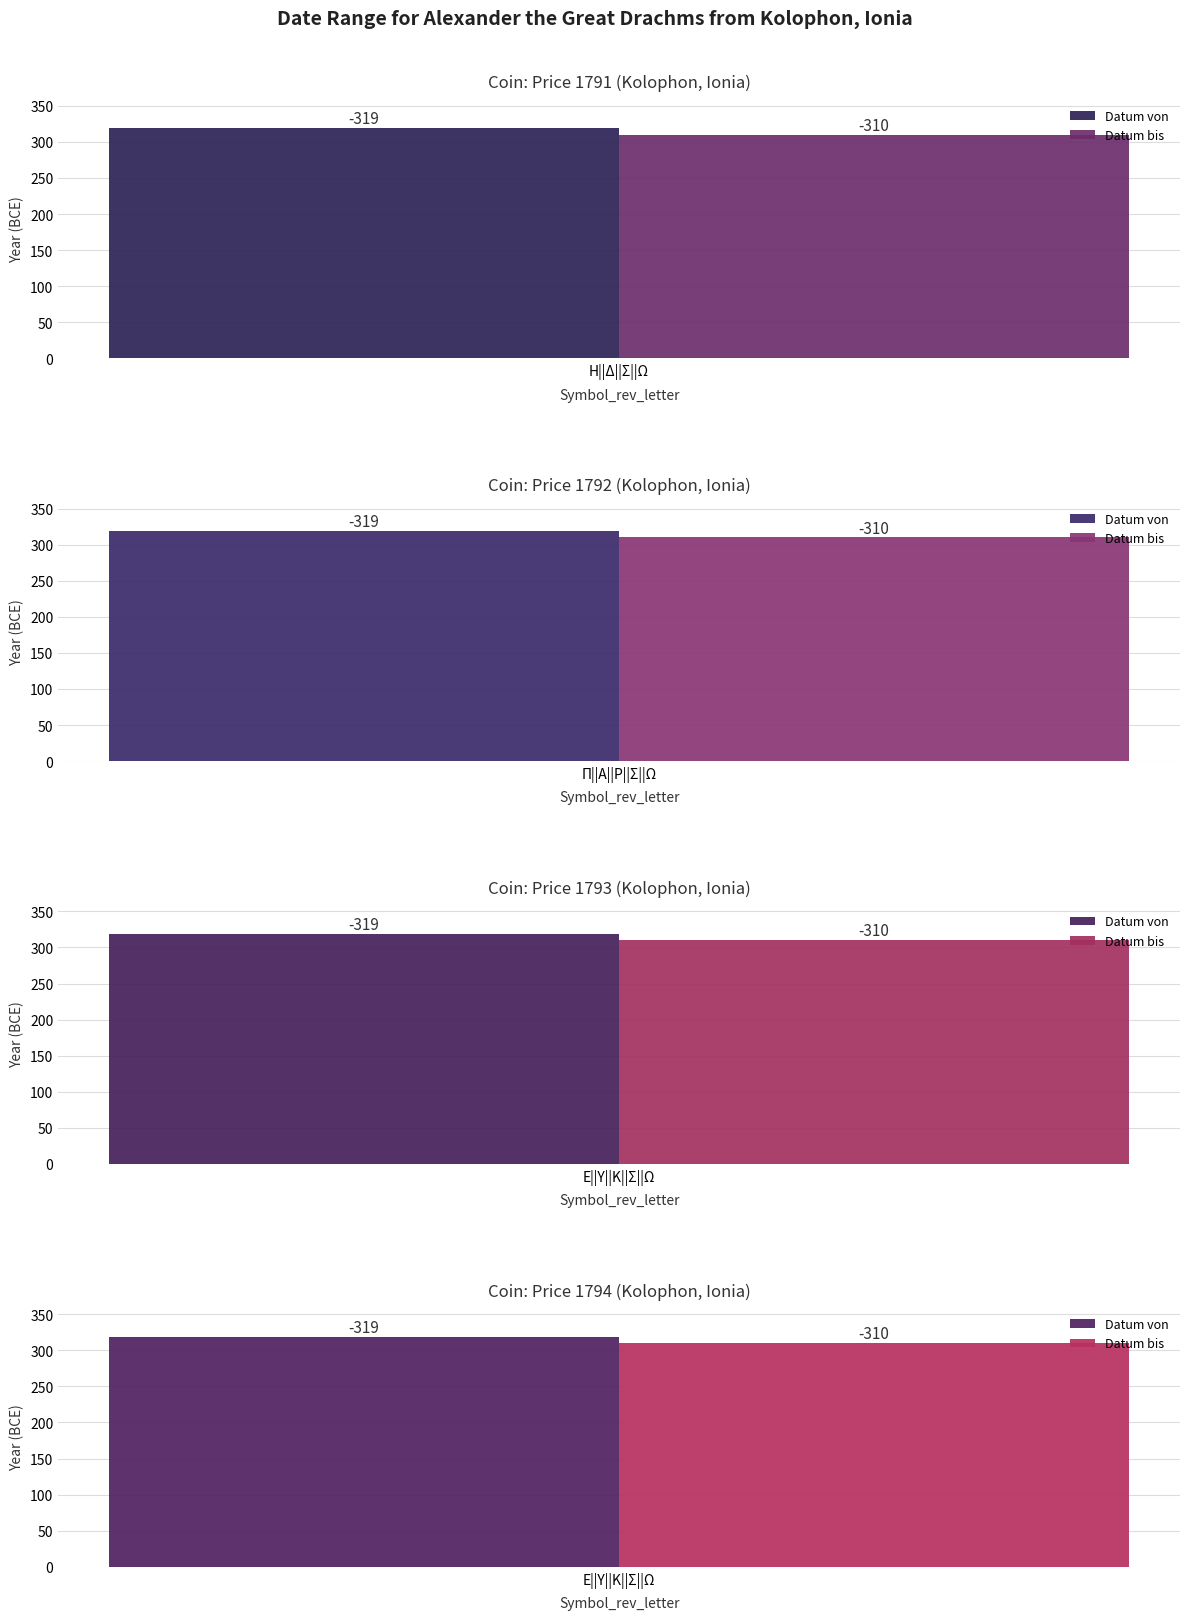

Rank the series by their maximum value, from lowest to highest.

Datum von, Datum bis